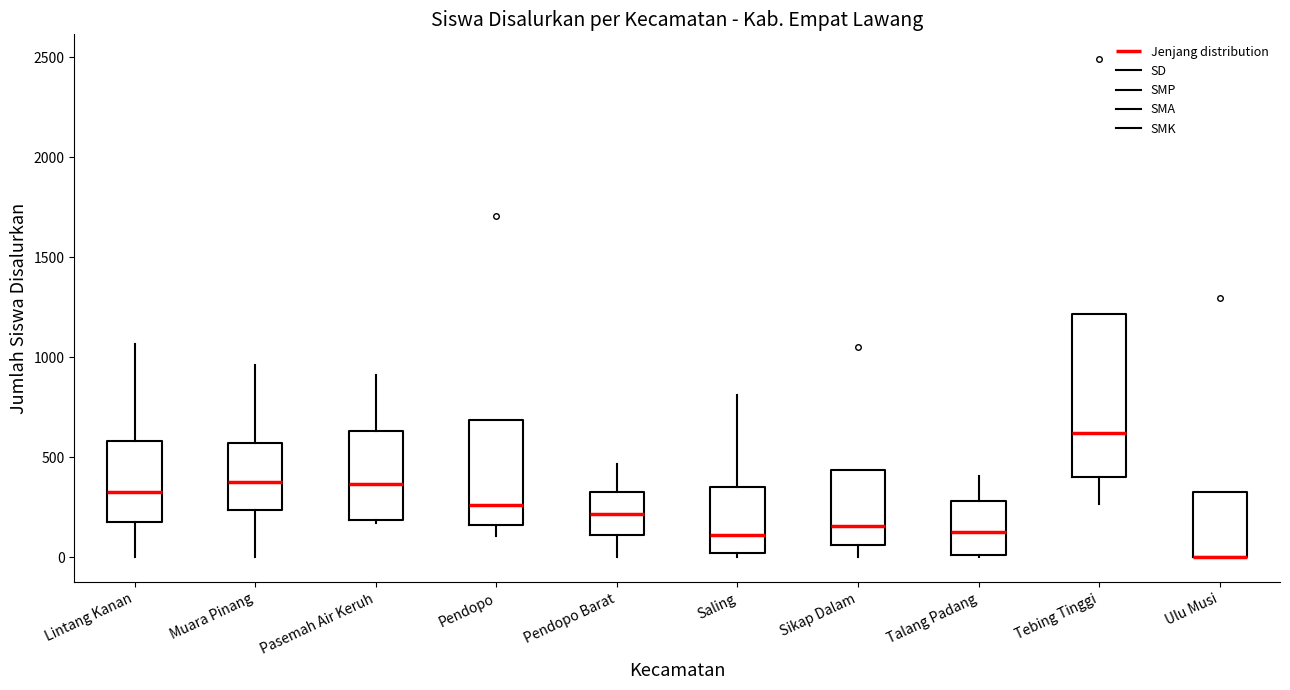

Reading left to right, read every box against the y-axis: the position of its median line, the range the box covers, and the ends of its whiskers. The values are not printed on the chart, so give them approximately, as read against the axis.

Lintang Kanan: median 350, box 200 to 600, whiskers 0 to 1050
Muara Pinang: median 400, box 250 to 550, whiskers 0 to 950
Pasemah Air Keruh: median 350, box 200 to 650, whiskers 150 to 900
Pendopo: median 250, box 150 to 700, whiskers 100 to 700
Pendopo Barat: median 200, box 100 to 300, whiskers 0 to 450
Saling: median 100, box 0 to 350, whiskers 0 (just below the box's lower edge) to 800
Sikap Dalam: median 150, box 50 to 450, whiskers 0 to 450
Talang Padang: median 150, box 0 to 300, whiskers 0 to 400
Tebing Tinggi: median 600, box 400 to 1200, whiskers 250 to 1200
Ulu Musi: median 0 (drawn on the box's lower edge), box 0 to 300, whiskers 0 to 300